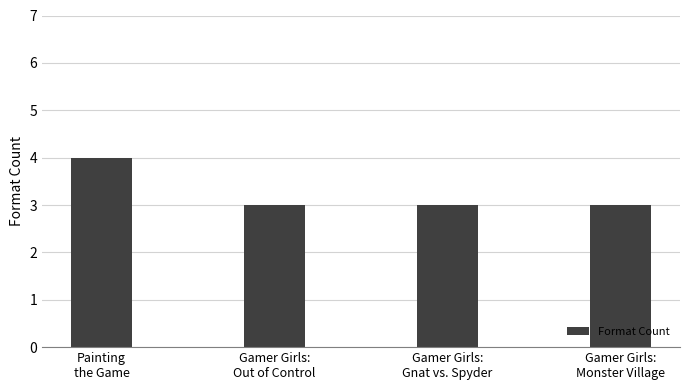

What is the difference between the maximum and second lowest values?

1